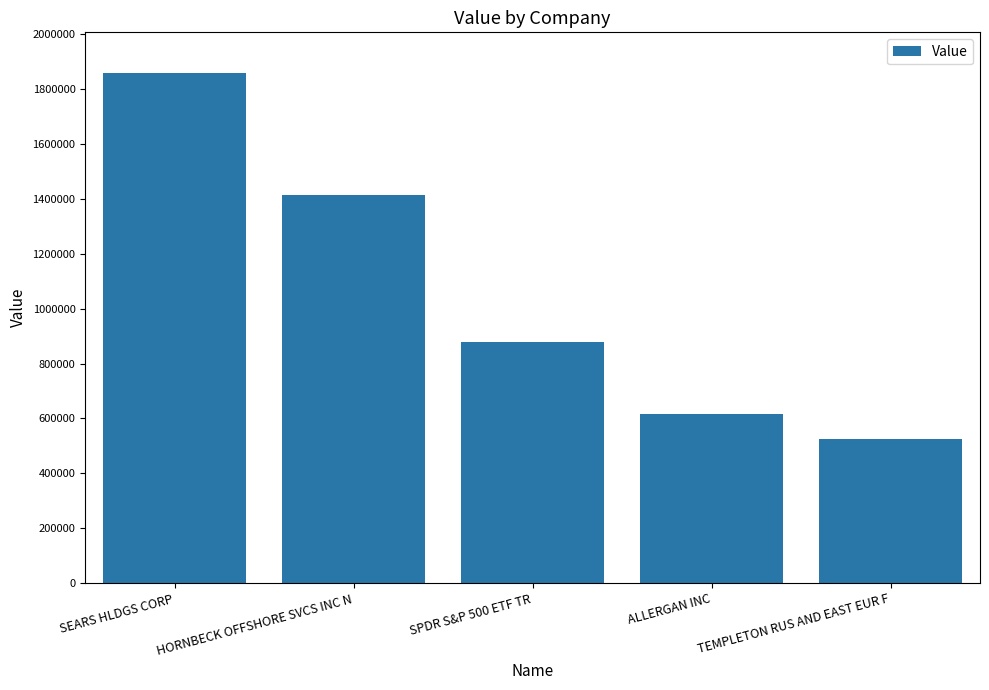

List the labels in order of value, smallest first.

TEMPLETON RUS AND EAST EUR F, ALLERGAN INC, SPDR S&P 500 ETF TR, HORNBECK OFFSHORE SVCS INC N, SEARS HLDGS CORP